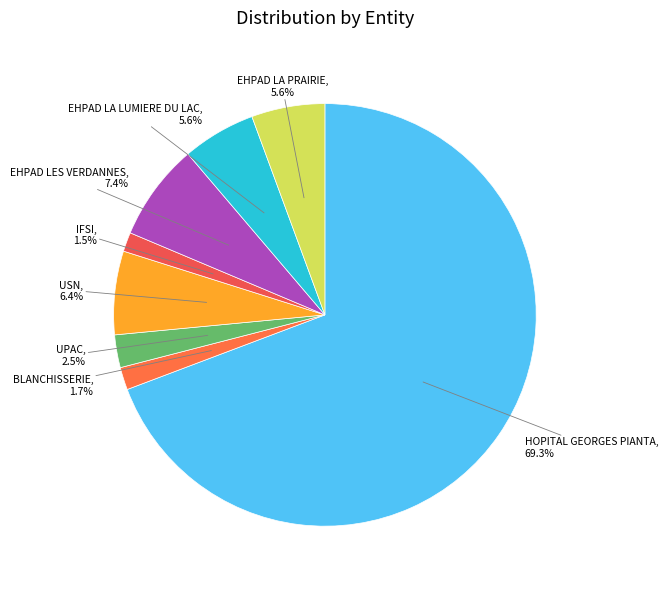

To the nearest percent, what is the difference between the EHPAD LES VERDANNES and UPAC slice percentages?

5%